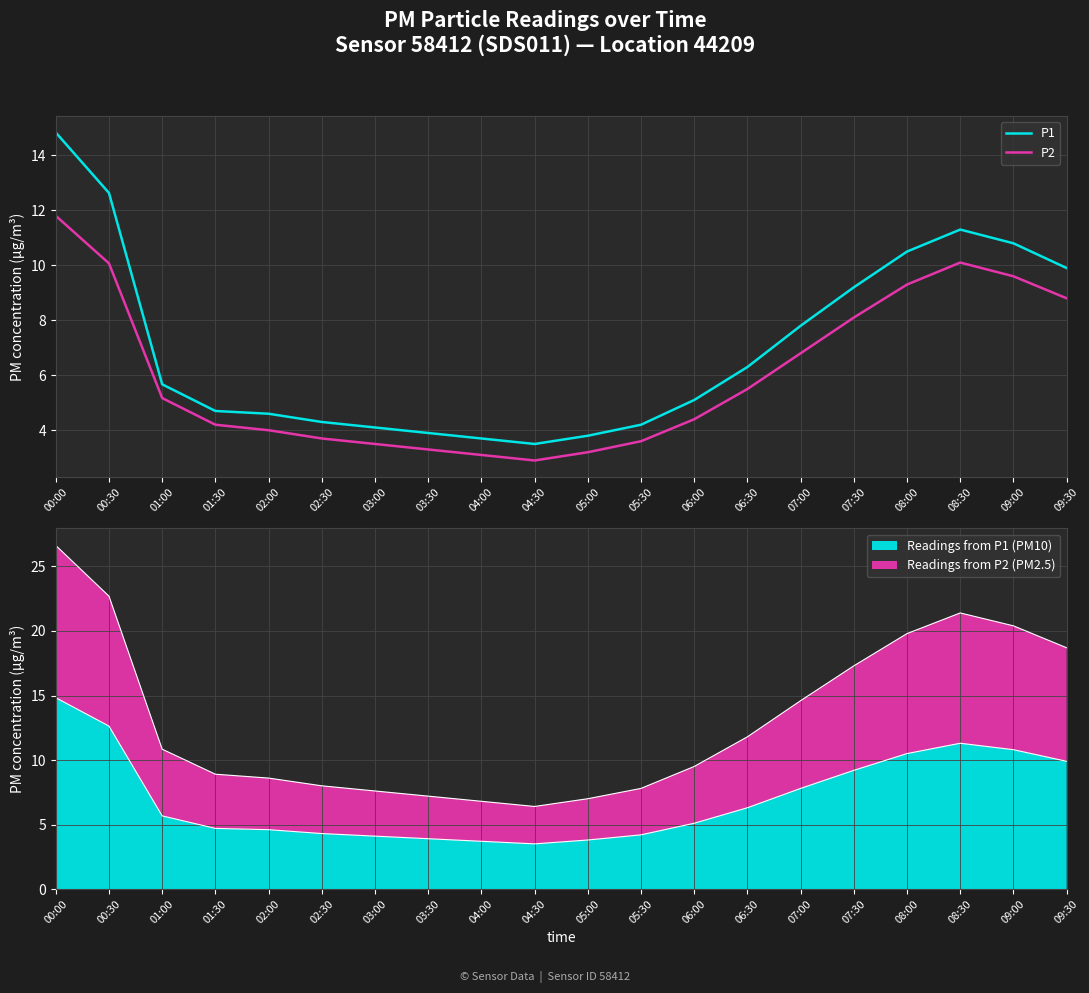

What value does the P1 series have at 03:30?

3.9